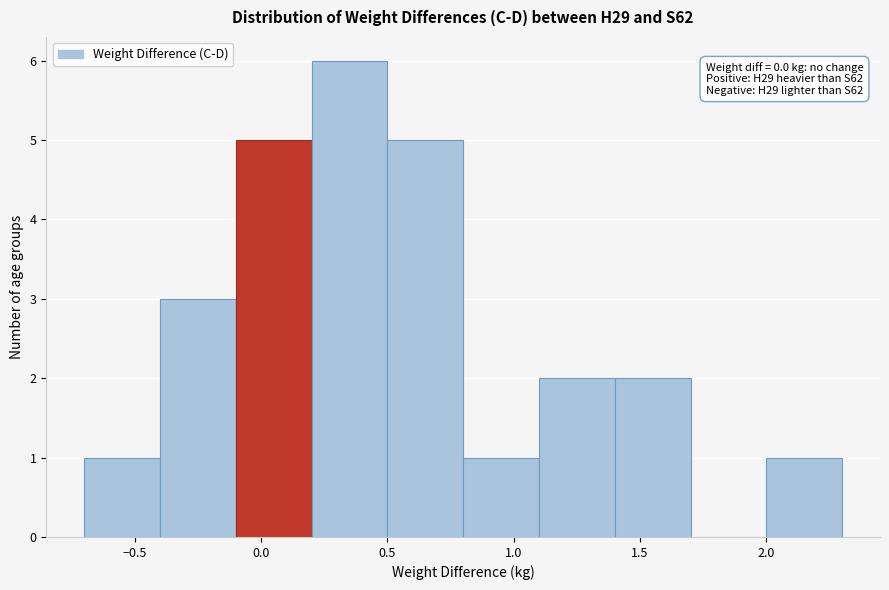

Which range on the x-axis has the tallest bar?

0.2 to 0.5